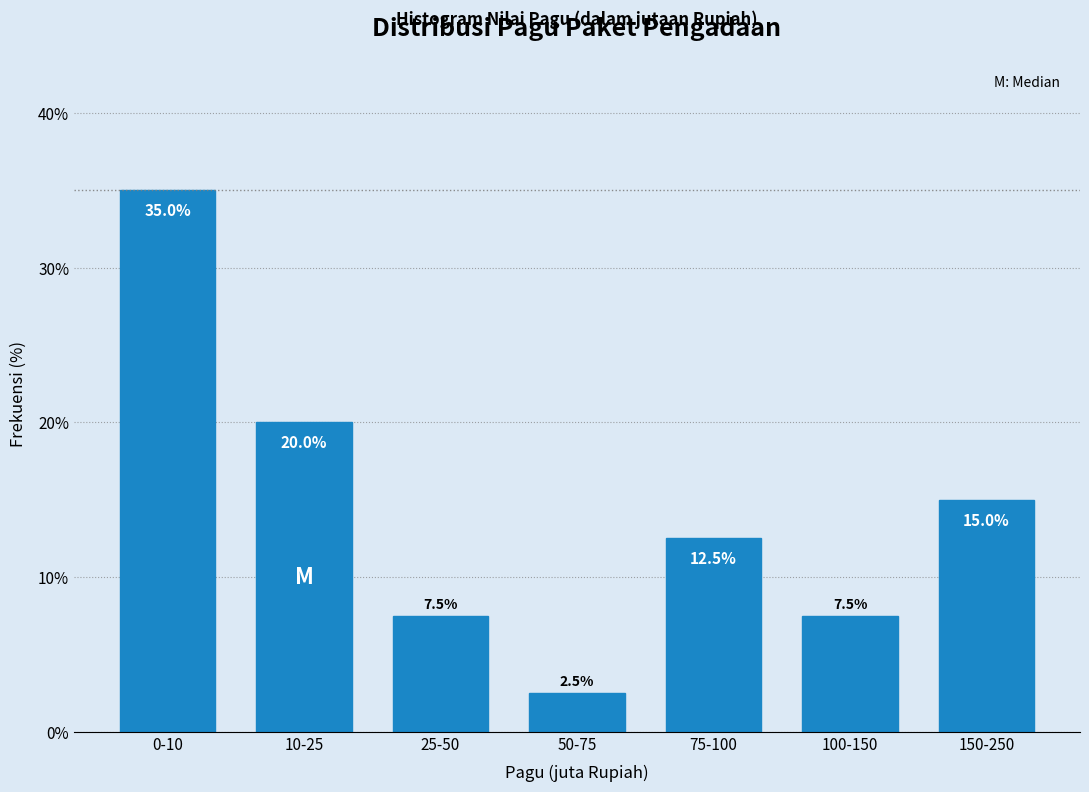

Reading left to right, extract all data points from this chart.

35.0	20.0	7.5	2.5	12.5	7.5	15.0